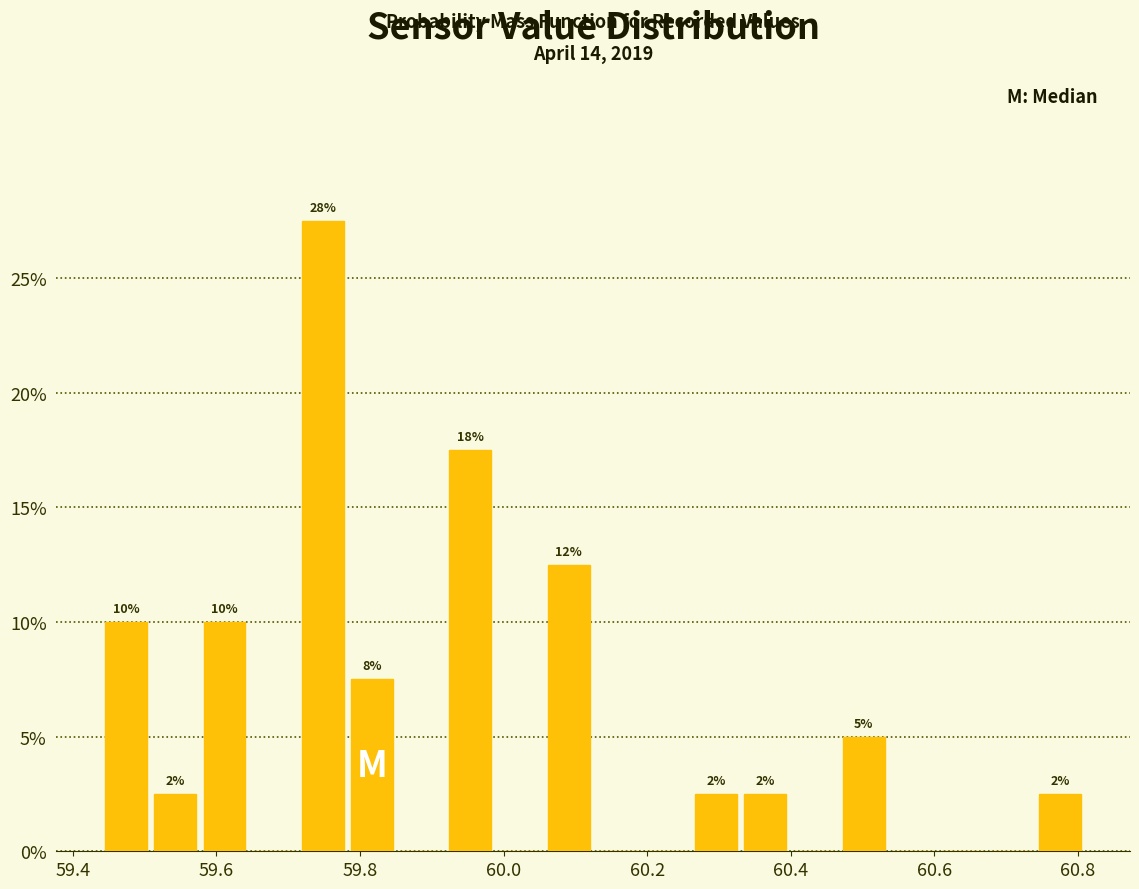

Read against the x-axis, roughly where is the centre of the tallest bar?

59.74